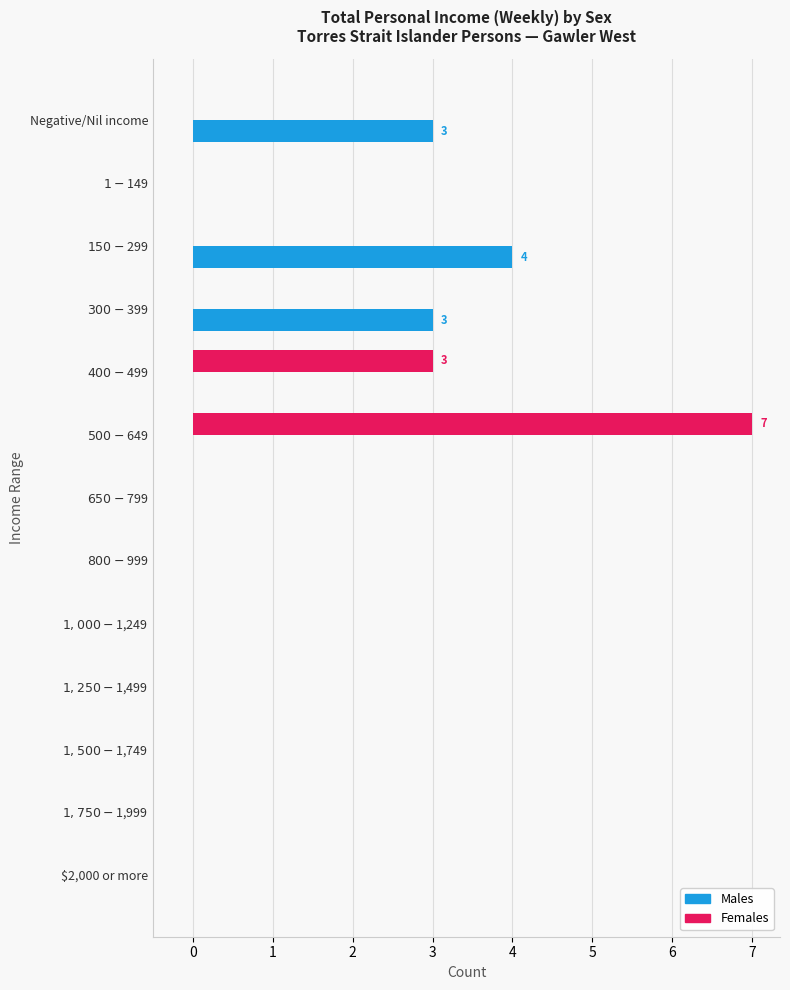

What is the sum of all Females values?

10